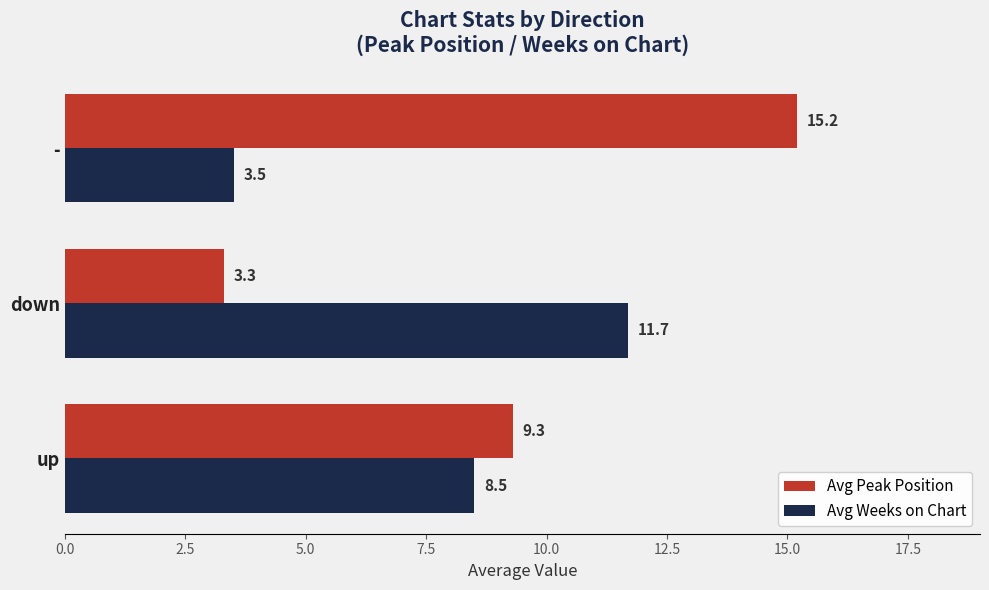

At which label is Avg Peak Position closest to 9?

up